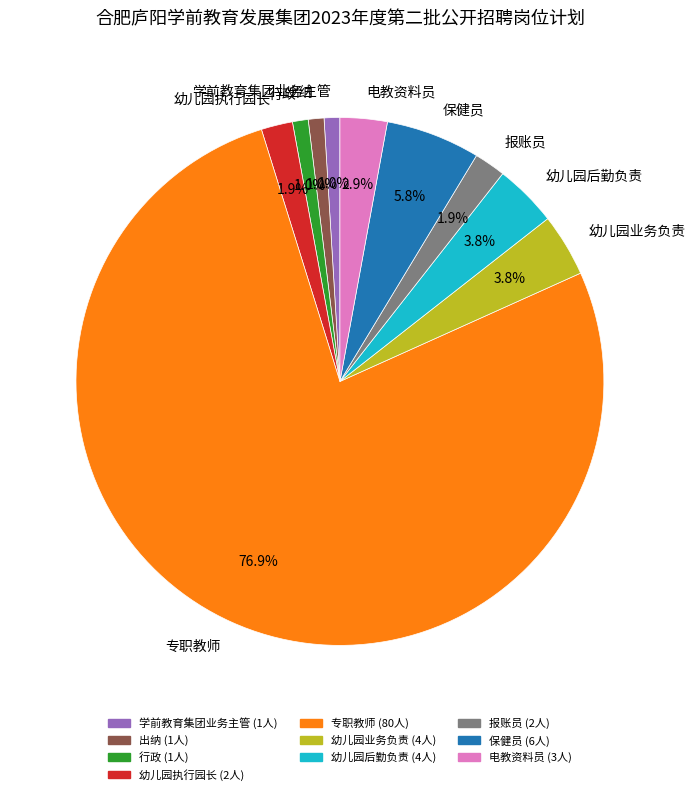

Between 电教资料员 and 出纳, which is larger?

电教资料员